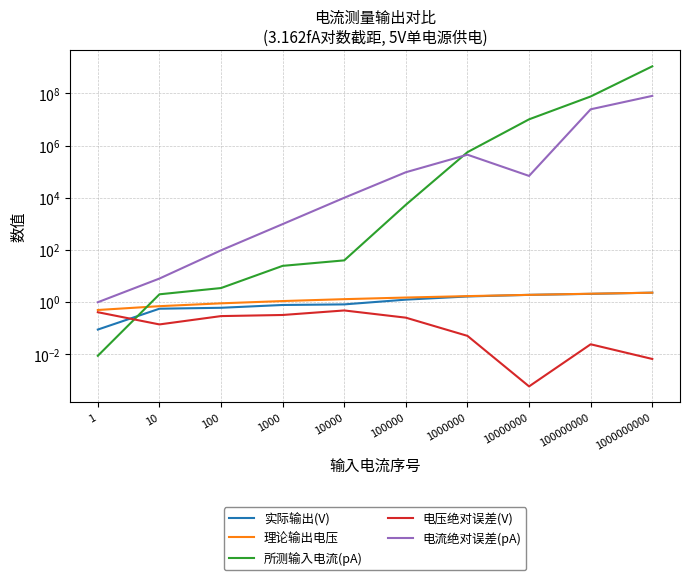

Count the number of data series in this chart.

5